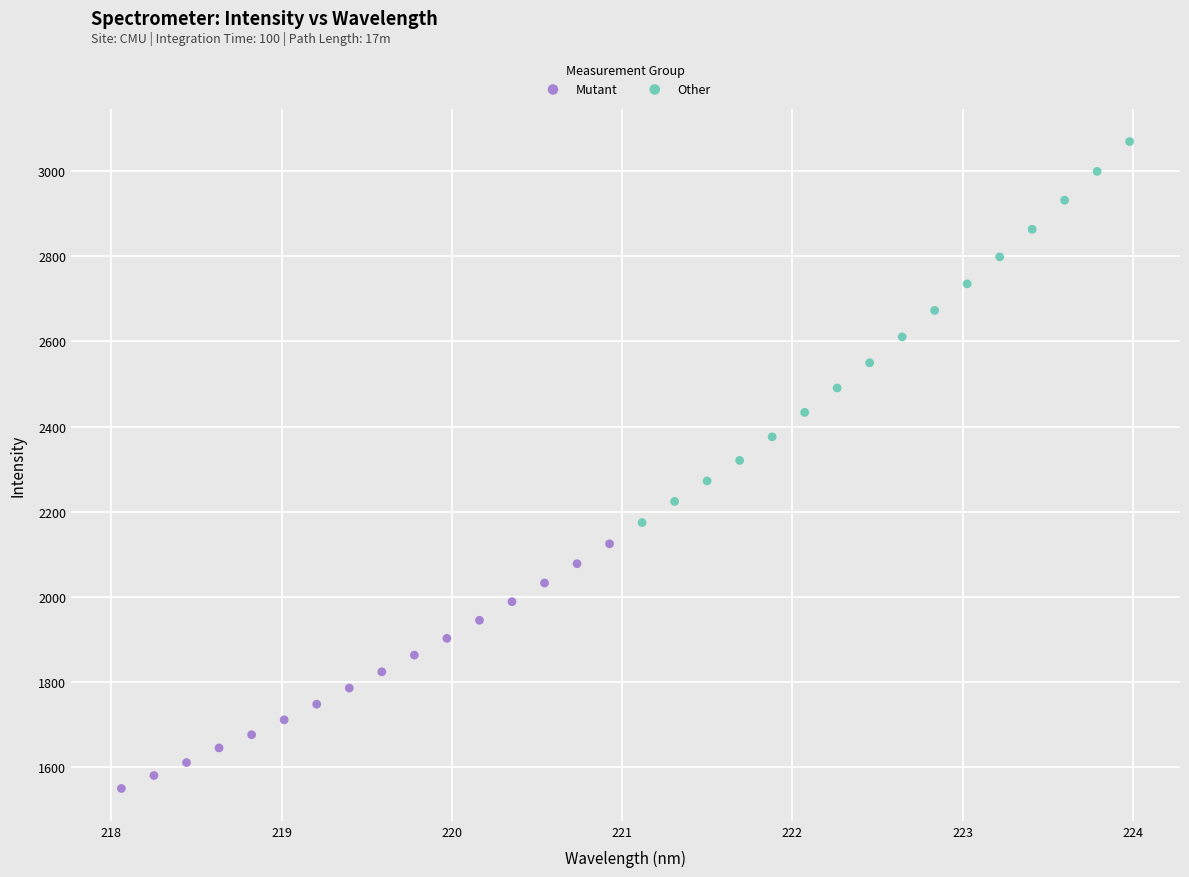

What are all the series names shown in the legend?

Mutant, Other